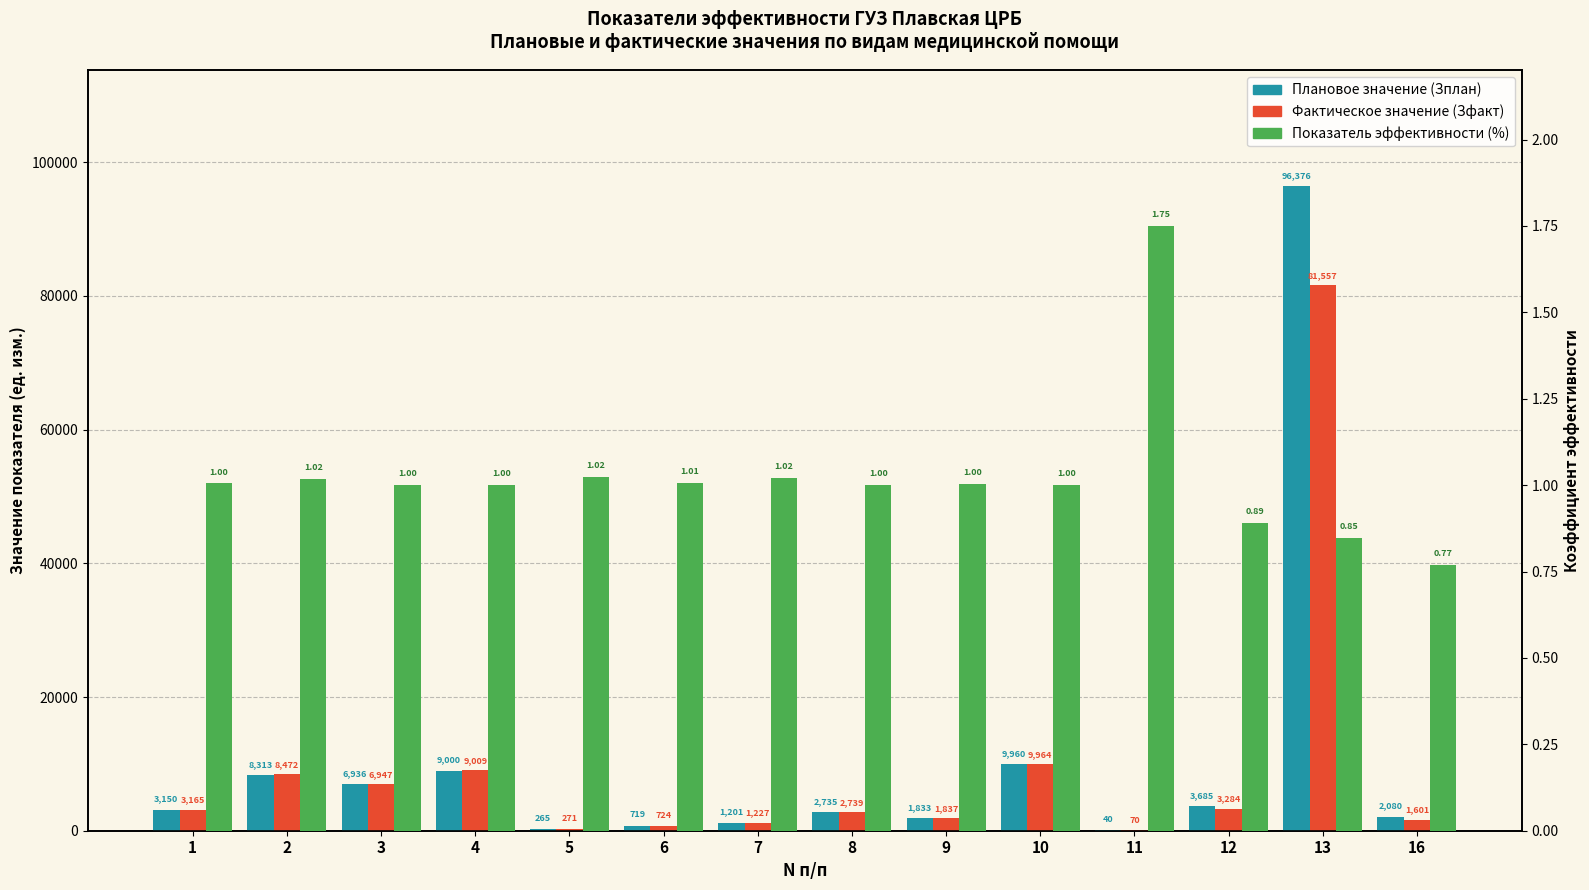

Reading left to right, extract all data points from this chart.

Плановое значение (Зплан): 1=3150.0	2=8313.0	3=6936.0	4=9000.0	5=265.0	6=719.0	7=1201.0	8=2735.0	9=1833.0	10=9960.0	11=40.0	12=3685.0	13=96376.0	16=2080.0
Фактическое значение (Зфакт): 1=3165.0	2=8472.0	3=6947.0	4=9009.0	5=271.0	6=724.0	7=1227.0	8=2739.0	9=1837.0	10=9964.0	11=70.0	12=3284.0	13=81557.0	16=1601.0
Показатель эффективности (%): 1=1.0	2=1.0	3=1.0	4=1.0	5=1.0	6=1.0	7=1.0	8=1.0	9=1.0	10=1.0	11=1.8	12=0.9	13=0.8	16=0.8